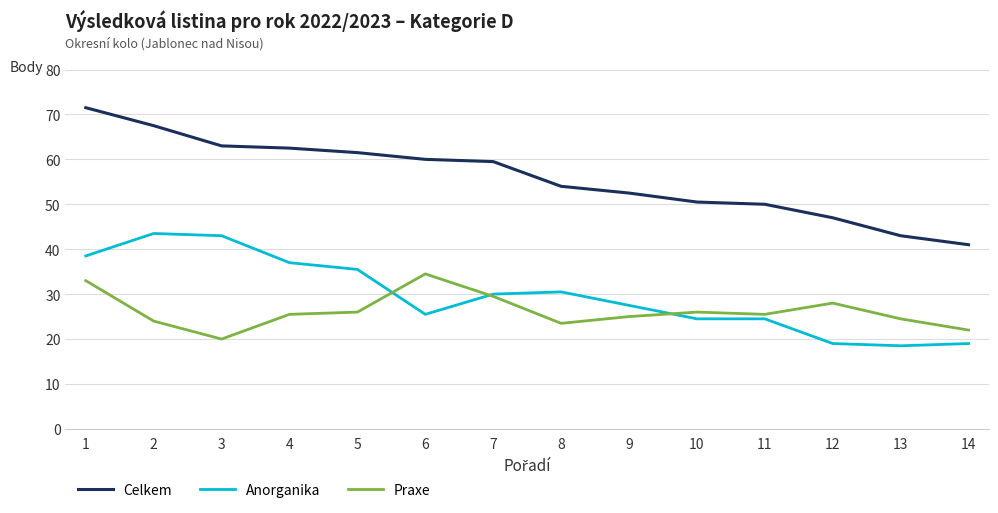

What are all the series names shown in the legend?

Celkem, Anorganika, Praxe